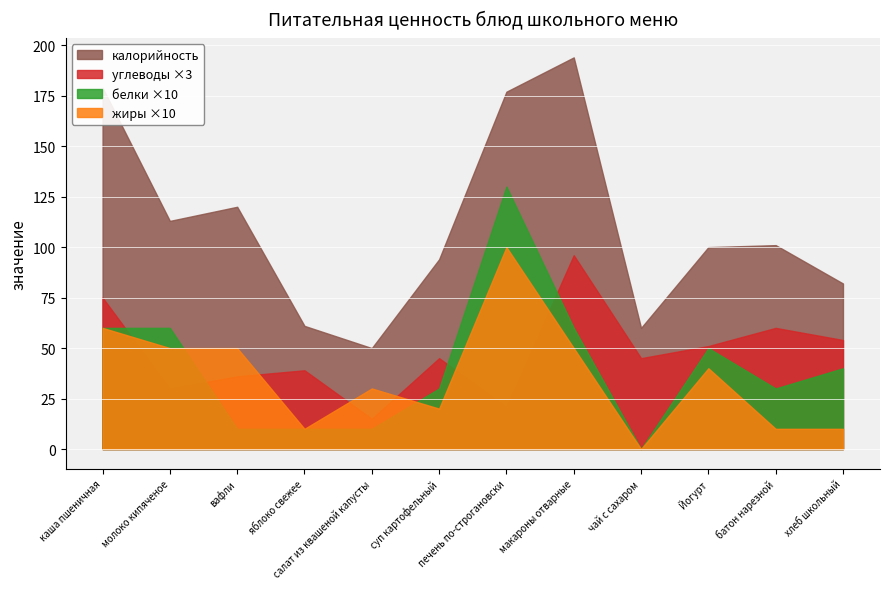

What is the maximum value shown in the chart?

194